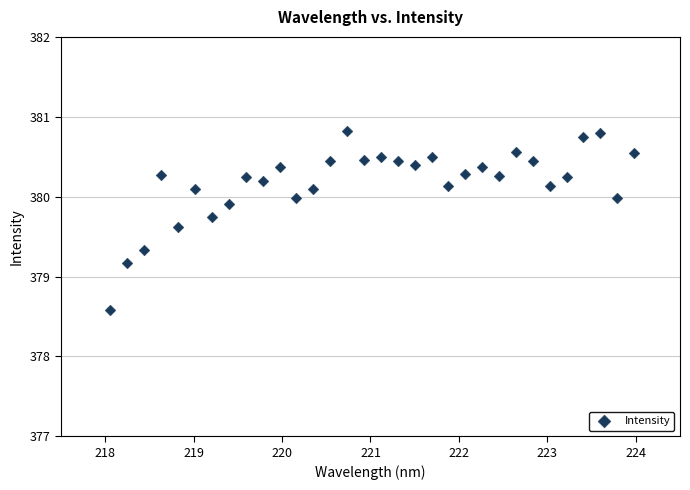

What Y value in the scatter plot is closest to 379?

379.2